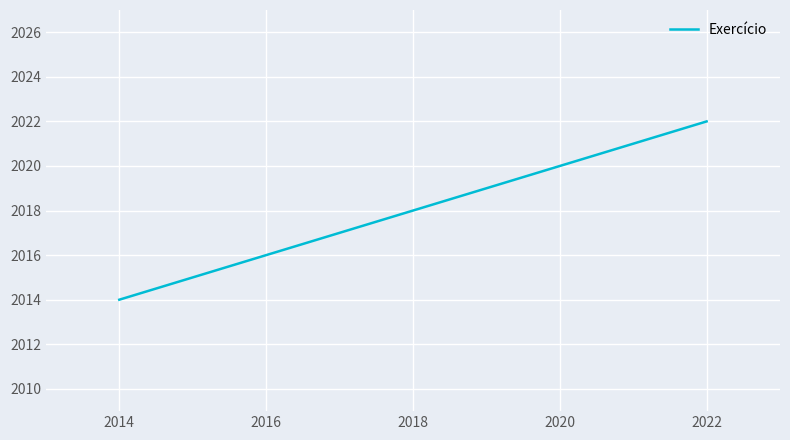

The value at 2014 is 604. True or false?

False